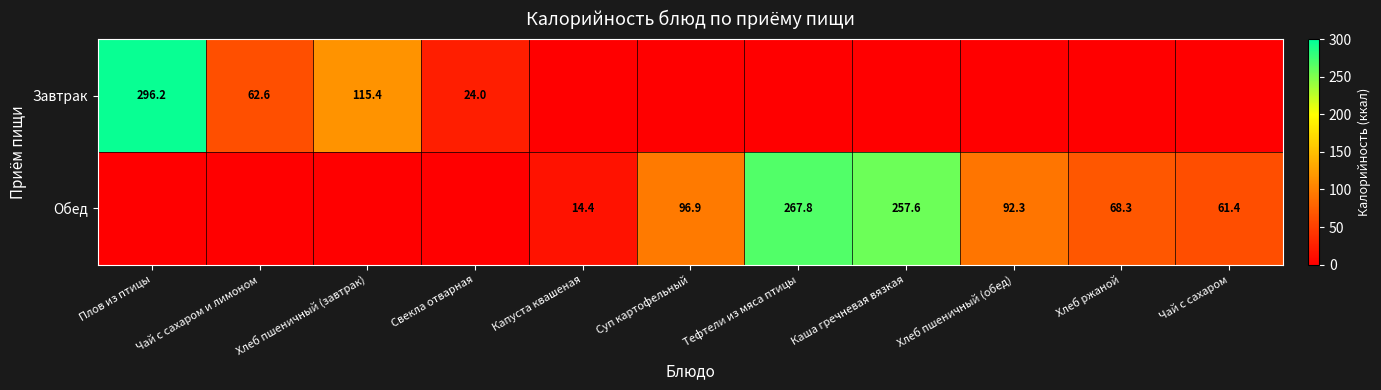

The value of Обед at Каша гречневая вязкая is 124.4. True or false?

False